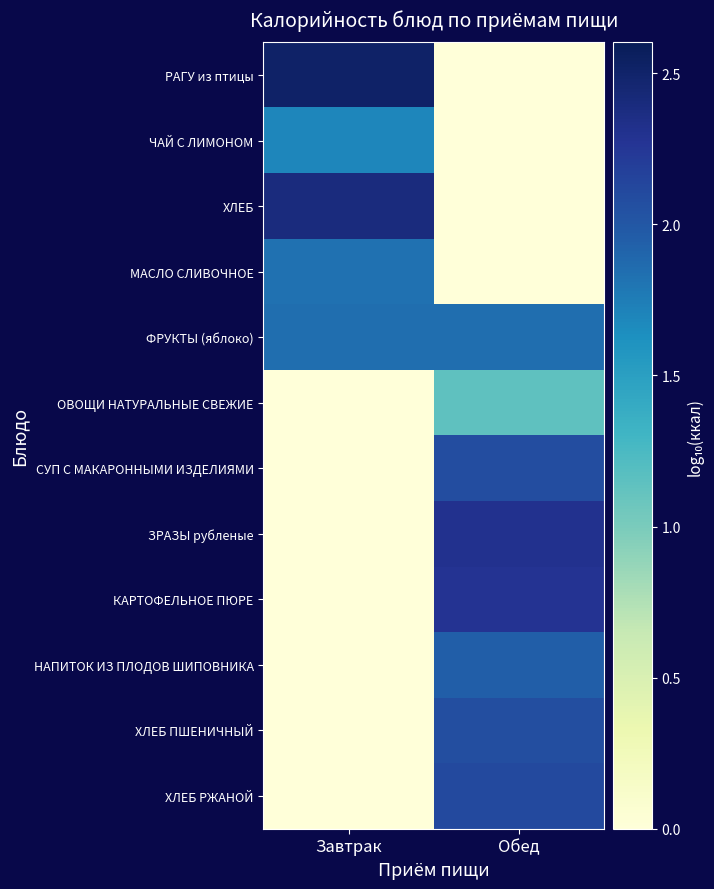

Reading left to right, what are all the values shown in this chart?

РАГУ из птицы: Завтрак=2.5	Обед=0.0
ЧАЙ С ЛИМОНОМ: Завтрак=1.7	Обед=0.0
ХЛЕБ: Завтрак=2.4	Обед=0.0
МАСЛО СЛИВОЧНОЕ: Завтрак=1.8	Обед=0.0
ФРУКТЫ (яблоко): Завтрак=1.8	Обед=1.8
ОВОЩИ НАТУРАЛЬНЫЕ СВЕЖИЕ: Завтрак=0.0	Обед=1.1
СУП С МАКАРОННЫМИ ИЗДЕЛИЯМИ: Завтрак=0.0	Обед=2.1
ЗРАЗЫ рубленые: Завтрак=0.0	Обед=2.3
КАРТОФЕЛЬНОЕ ПЮРЕ: Завтрак=0.0	Обед=2.3
НАПИТОК ИЗ ПЛОДОВ ШИПОВНИКА: Завтрак=0.0	Обед=1.9
ХЛЕБ ПШЕНИЧНЫЙ: Завтрак=0.0	Обед=2.1
ХЛЕБ РЖАНОЙ: Завтрак=0.0	Обед=2.1